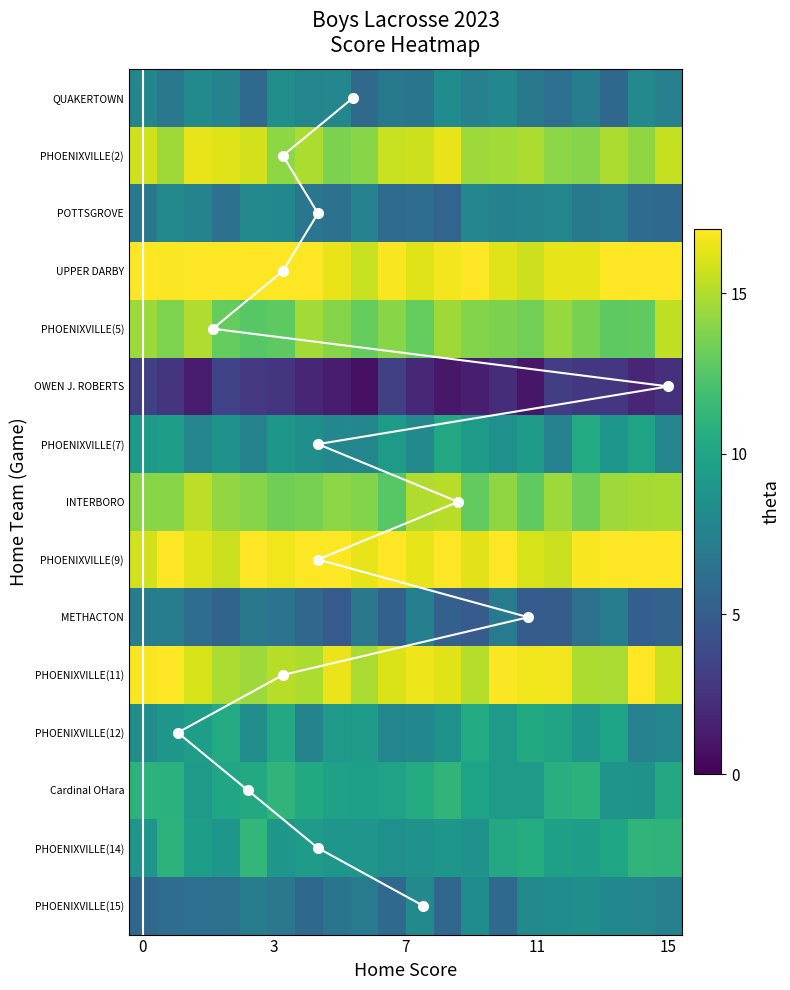

The value of INTERBORO at visitor_score is 25. True or false?

False